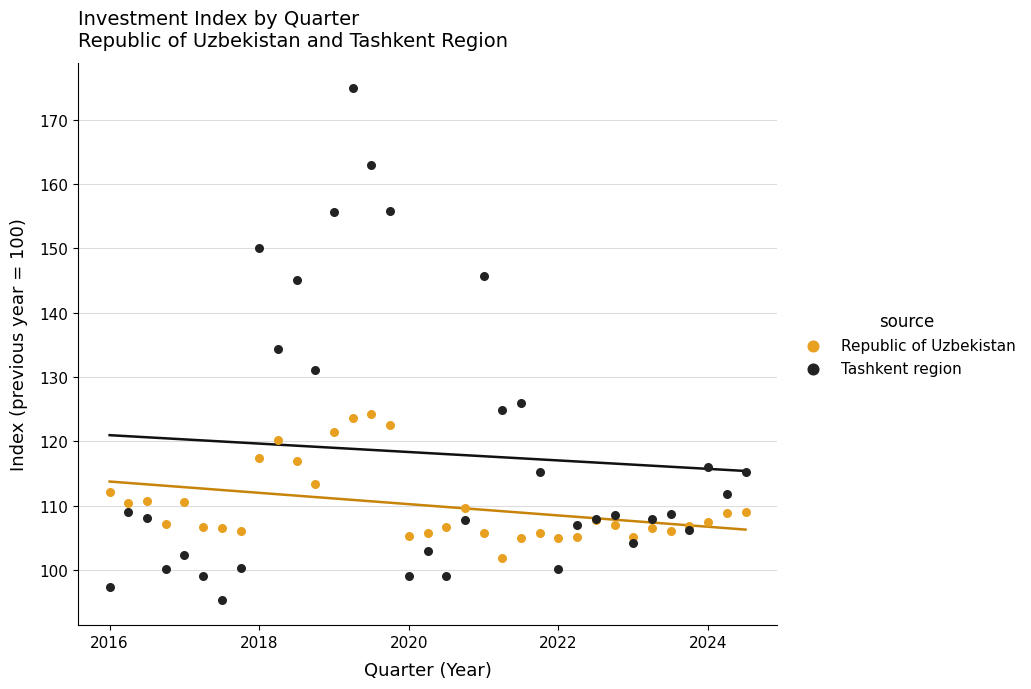

Which series contains the highest Y value?

Tashkent region